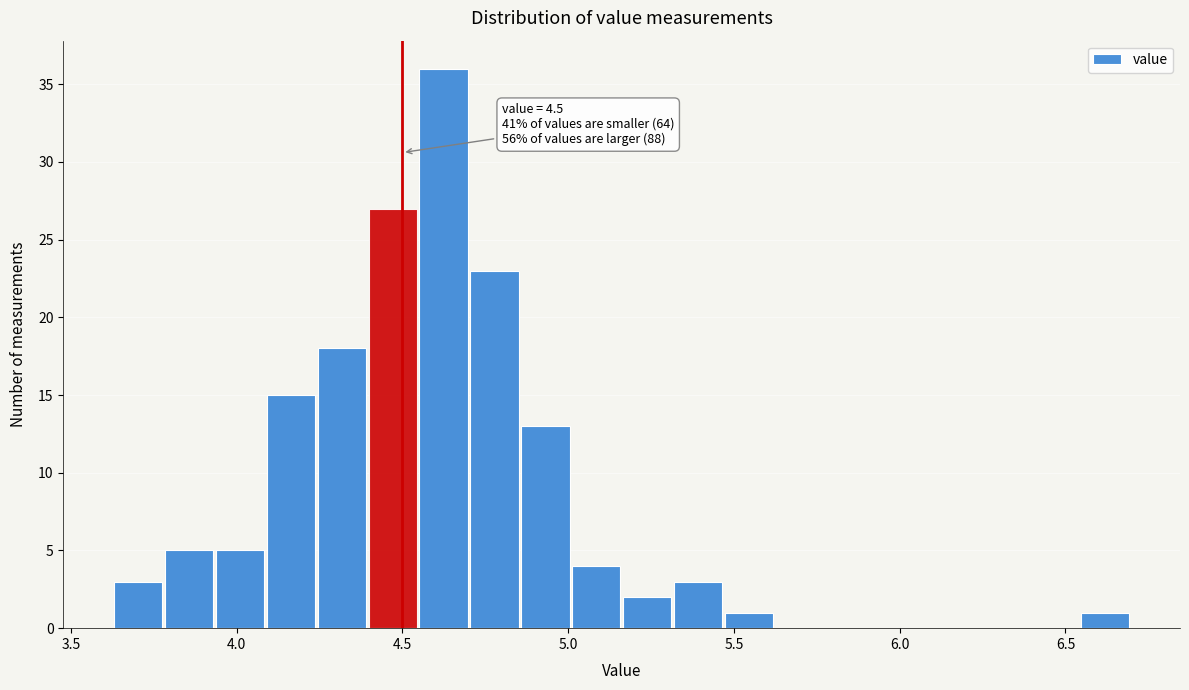

Read against the x-axis, roughly where is the centre of the tallest bar?

4.60